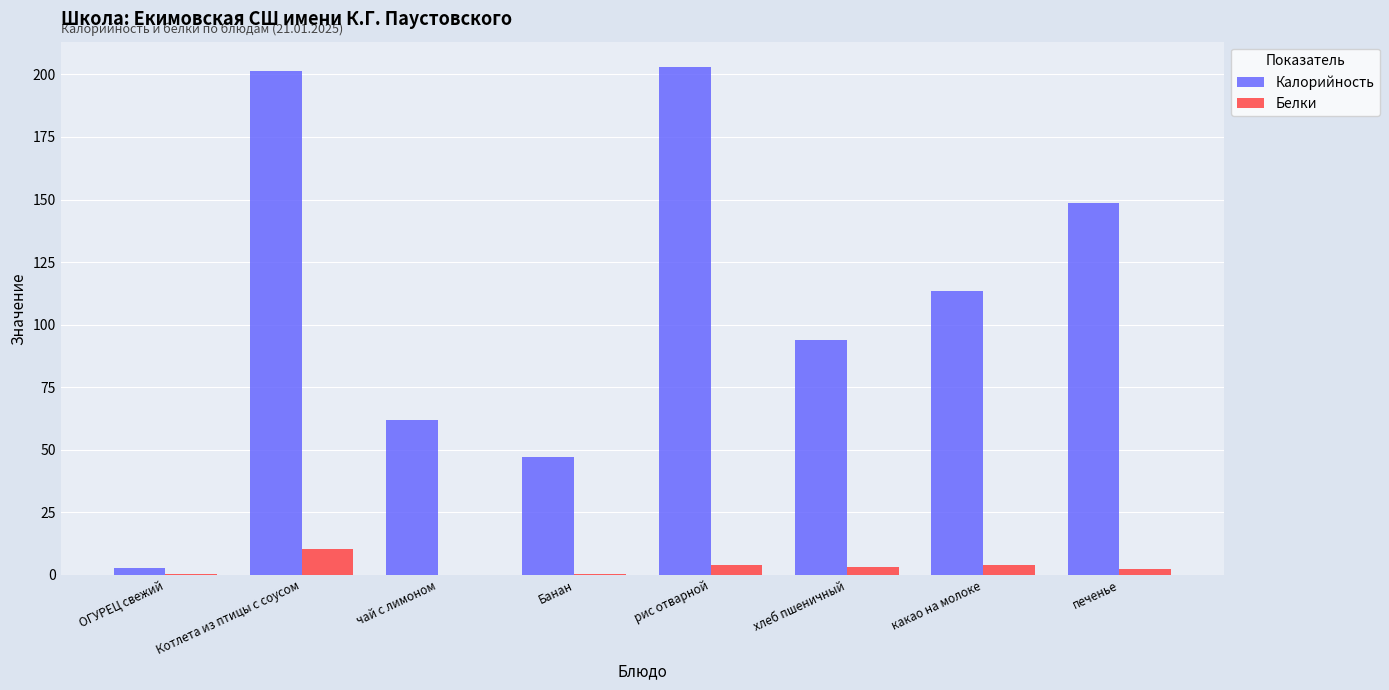

The value of Белки at чай с лимоном is 0.1. True or false?

True